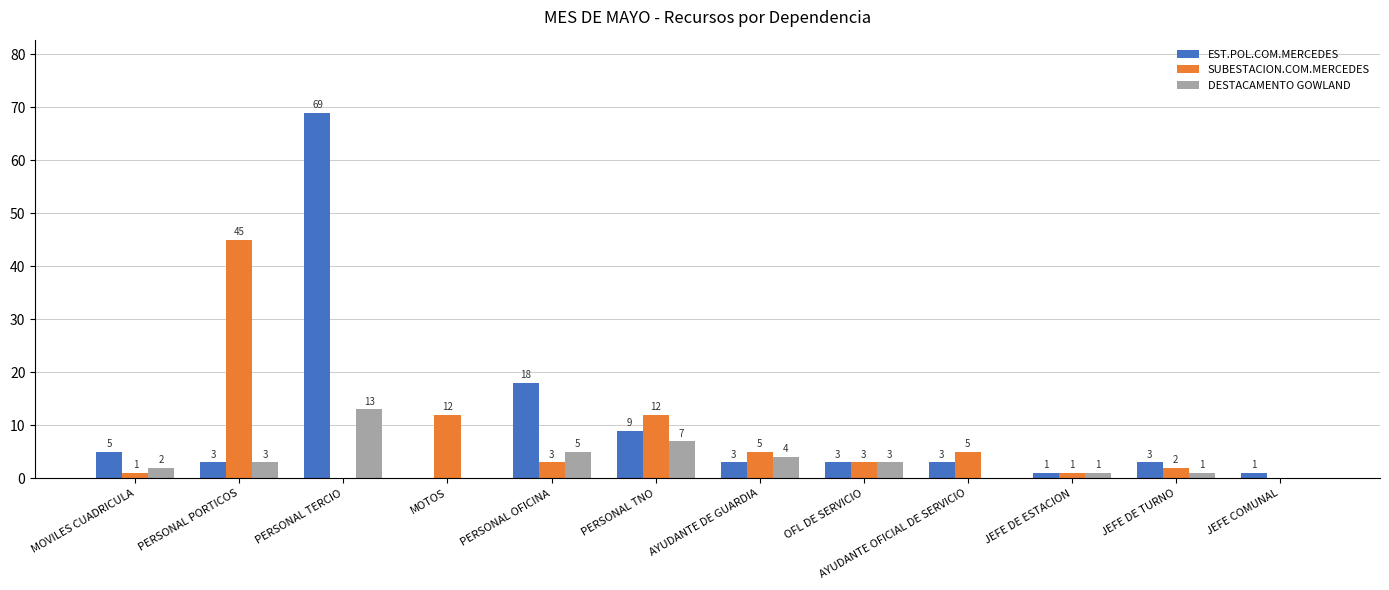

What is the maximum value shown in the chart?

69